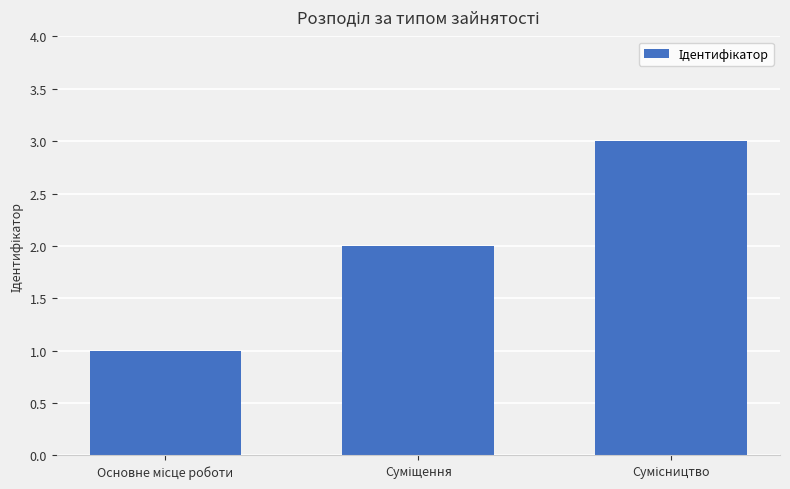

What is the sum of all values?

6